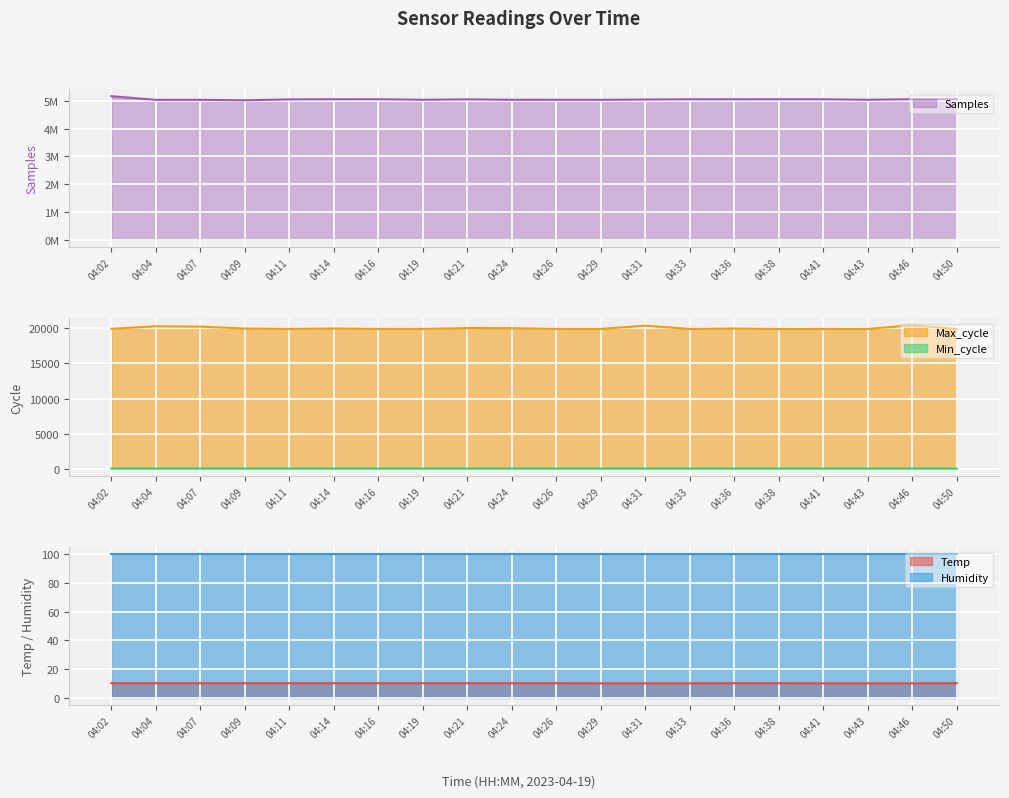

The Samples series shows 2692978.8 at 04:41. True or false?

False